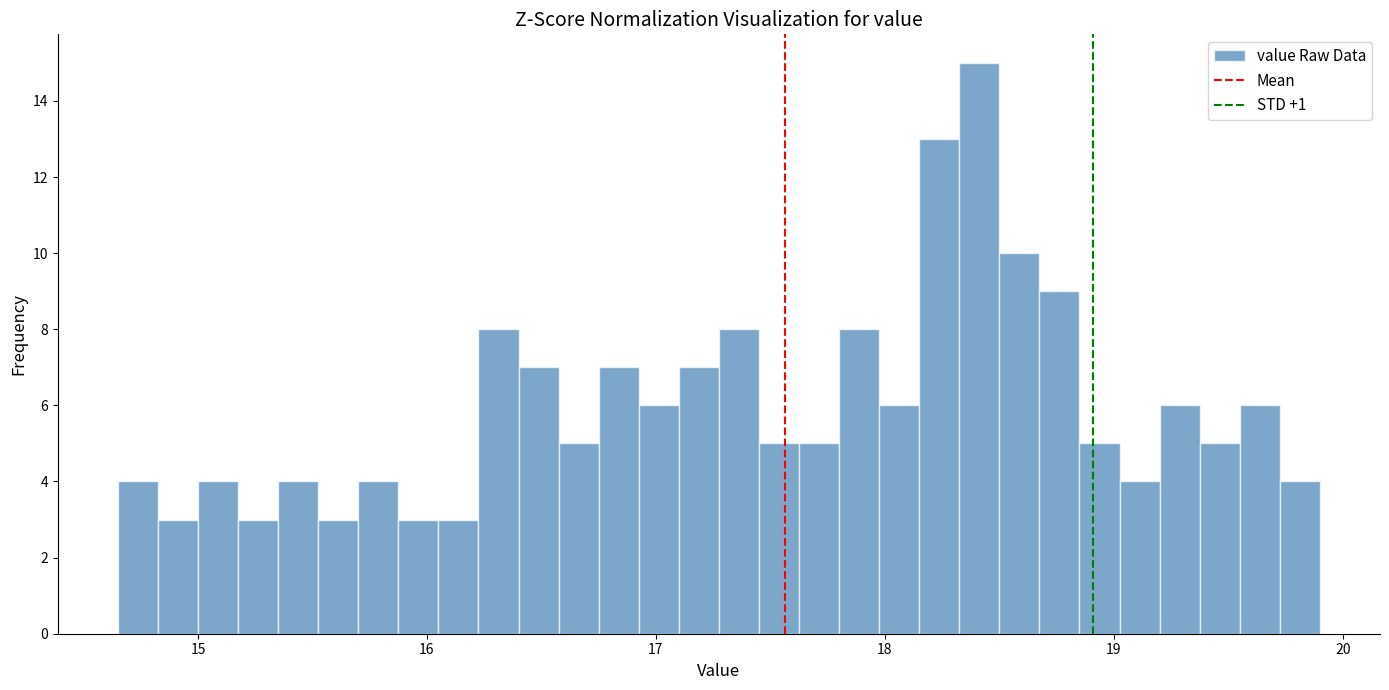

Read against the x-axis, roughly where is the centre of the tallest bar?

18.4